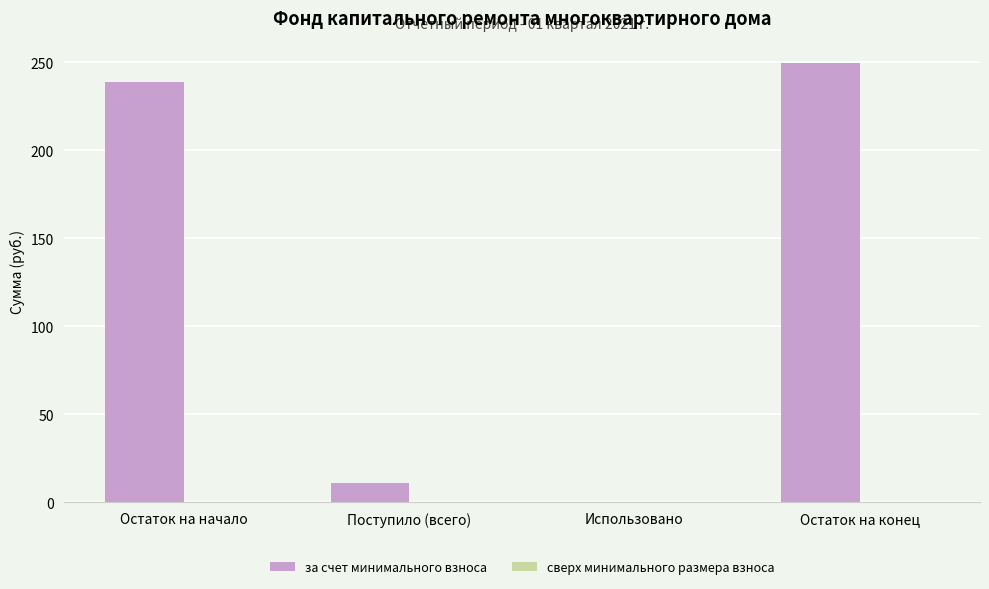

What is the greatest value displayed?

249.7